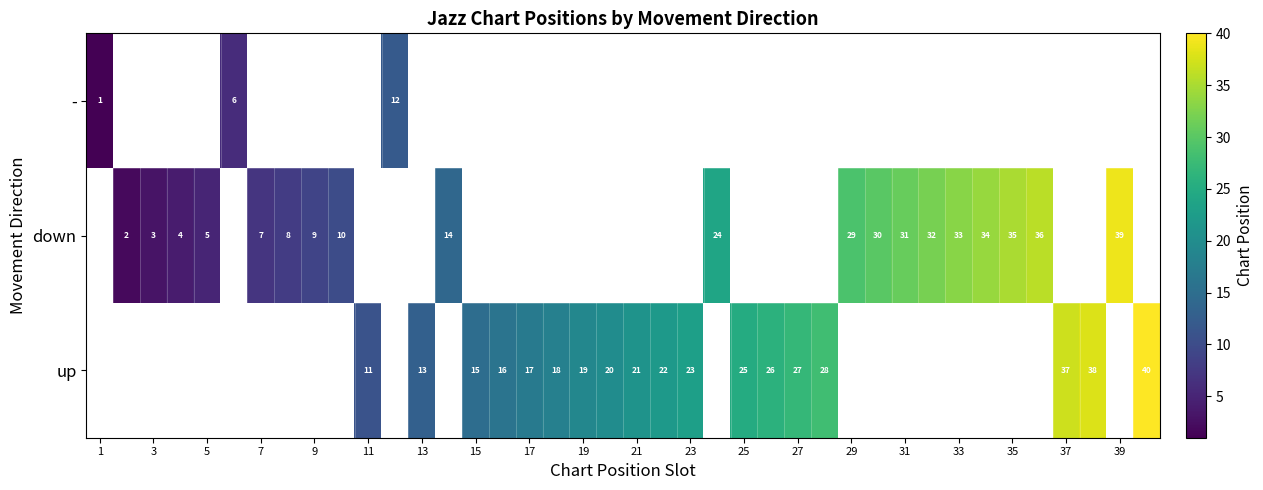

The value of down at 5 is 5. True or false?

True